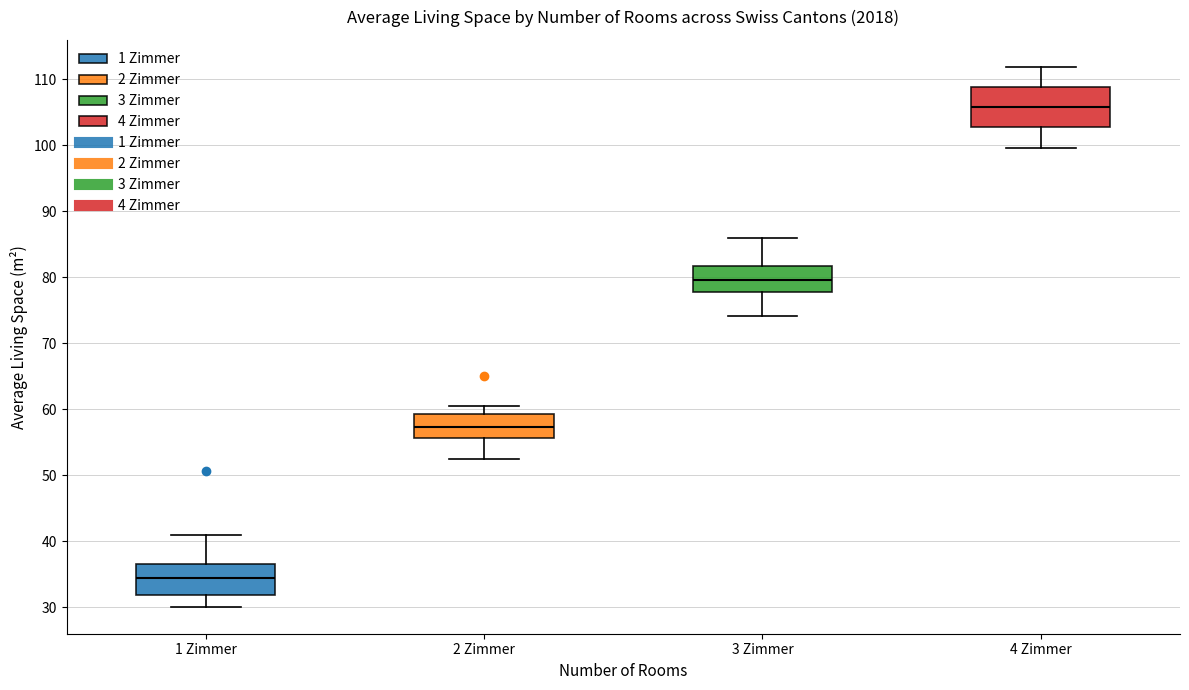

Reading left to right, read every box against the y-axis: the position of its median line, the range the box covers, and the ends of its whiskers. The values are not printed on the chart, so give them approximately, as read against the axis.

1 Zimmer: median 34, box 32 to 37, whiskers 30 to 41
2 Zimmer: median 57, box 56 to 59, whiskers 53 to 61
3 Zimmer: median 80, box 78 to 82, whiskers 74 to 86
4 Zimmer: median 106, box 103 to 109, whiskers 100 to 112